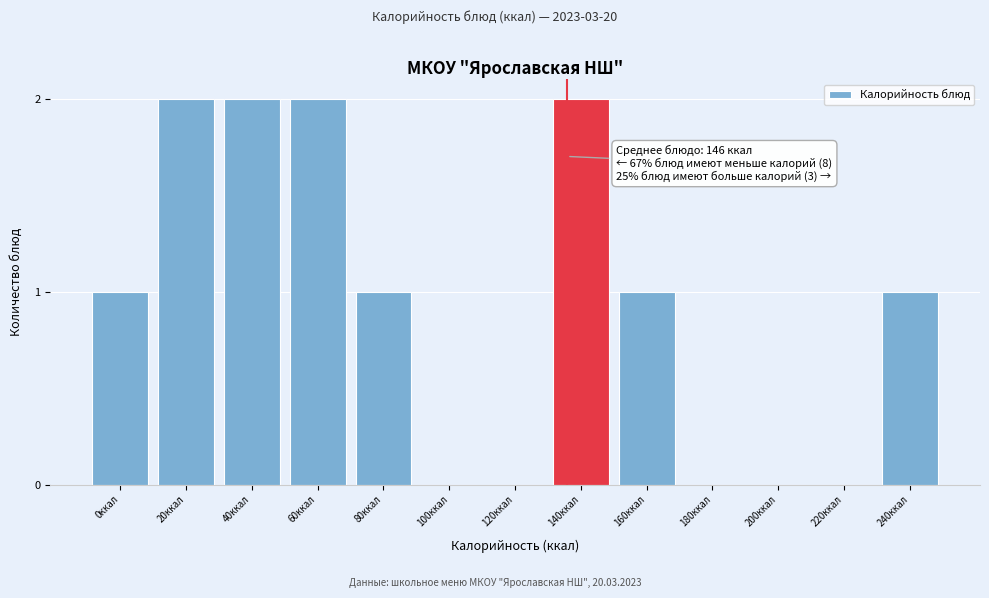

Reading left to right, extract all data points from this chart.

0ккал=1	20ккал=2	40ккал=2	60ккал=2	80ккал=1	100ккал=0	120ккал=0	140ккал=2	160ккал=1	180ккал=0	200ккал=0	220ккал=0	240ккал=1